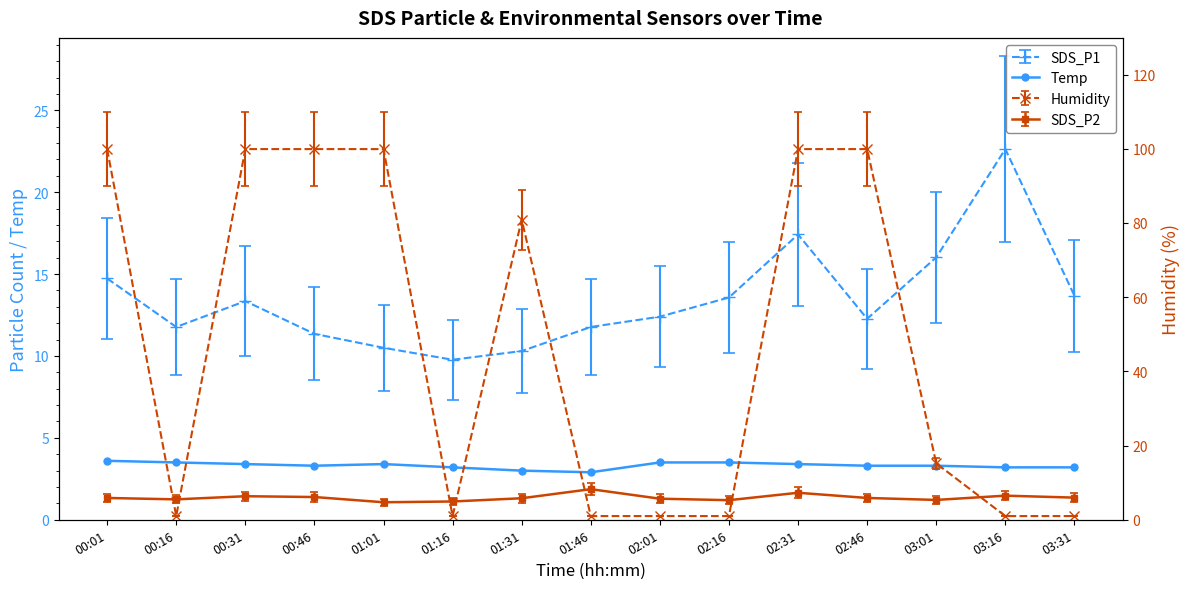

Which label corresponds to the smallest value in the chart?

01:46